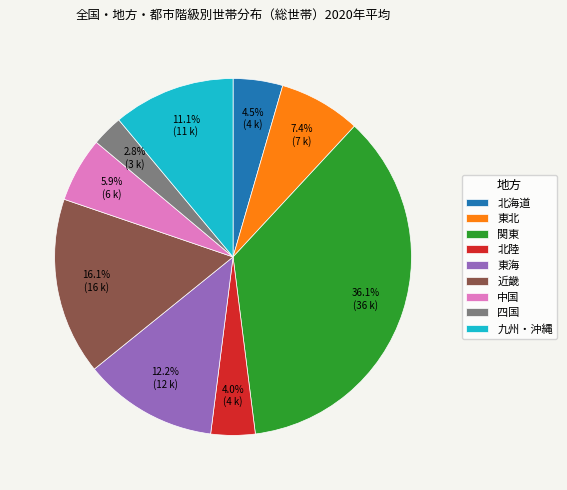

Is 関東 the majority of the pie?

No